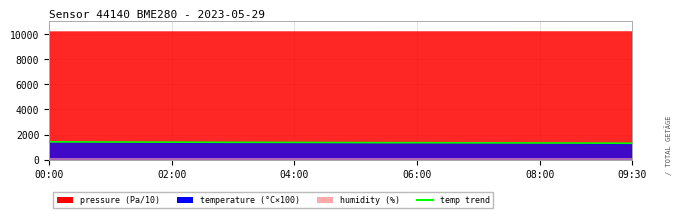

Reading left to right, what are all the values shown in this chart?

1416	1412	1404	1397	1394	1385	1378	1376	1373	1366	1359	1351	1351	1345	1340	1335	1328	1325	1316	1304